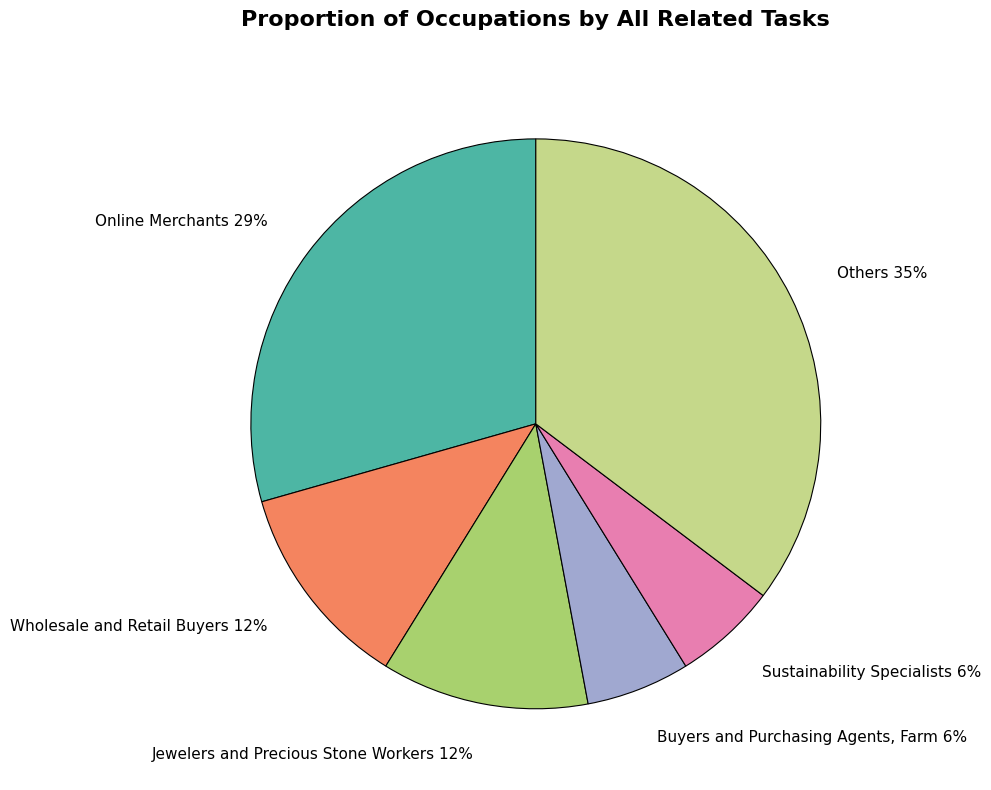

Which category has the biggest portion of the pie?

Others